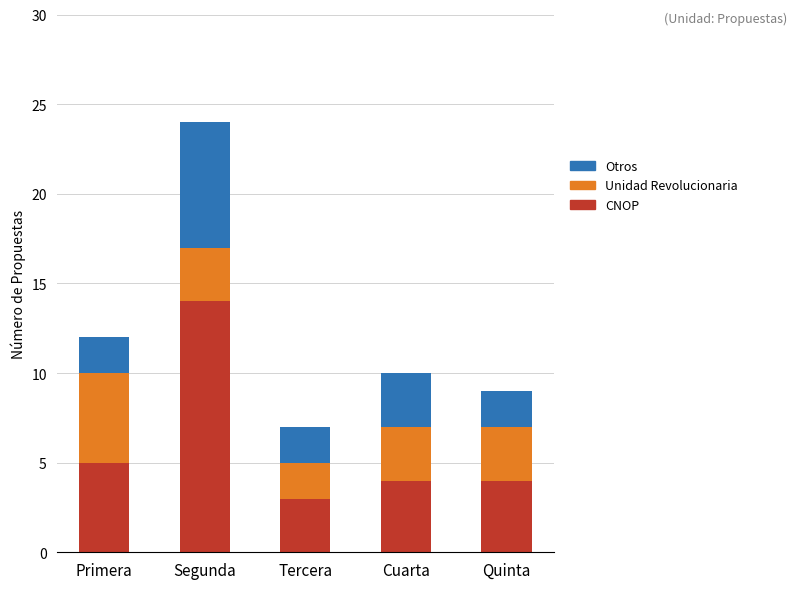

What is the difference between the maximum and second lowest values in the CNOP series?

10